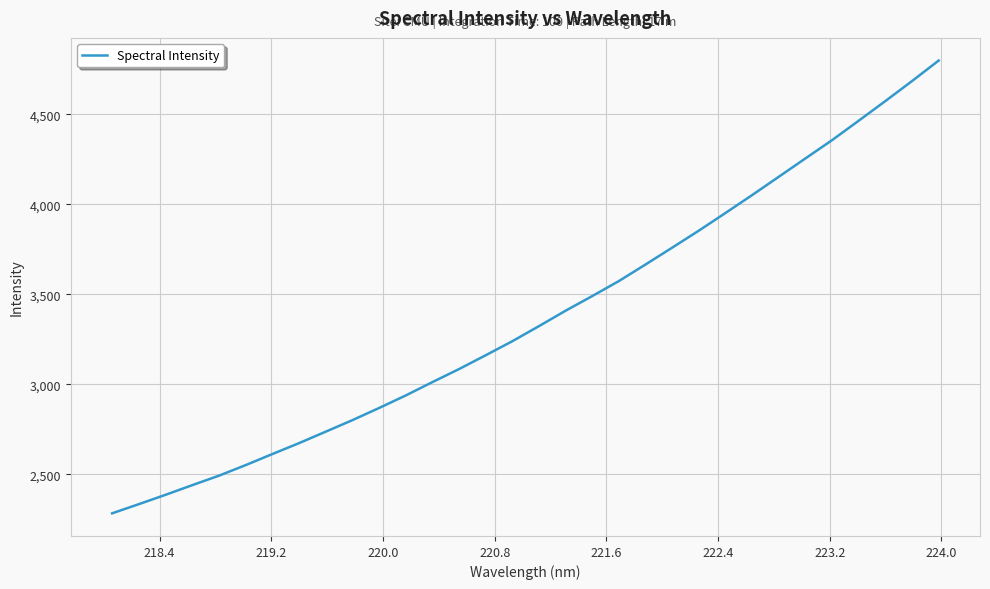

What is the difference between the maximum and minimum values?

2516.0